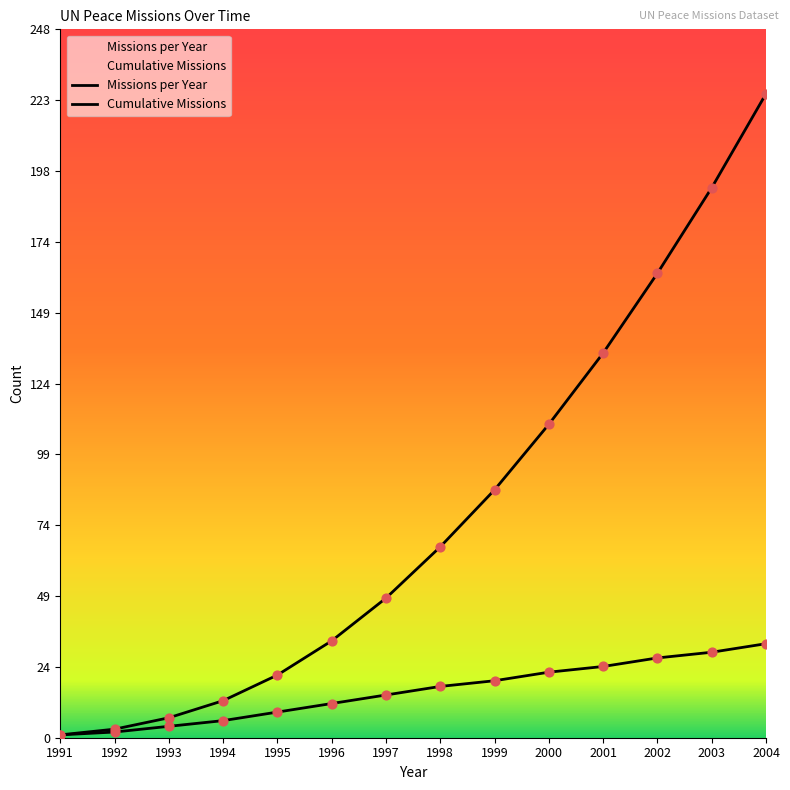

What are all the series names shown in the legend?

Missions per Year, Cumulative Missions